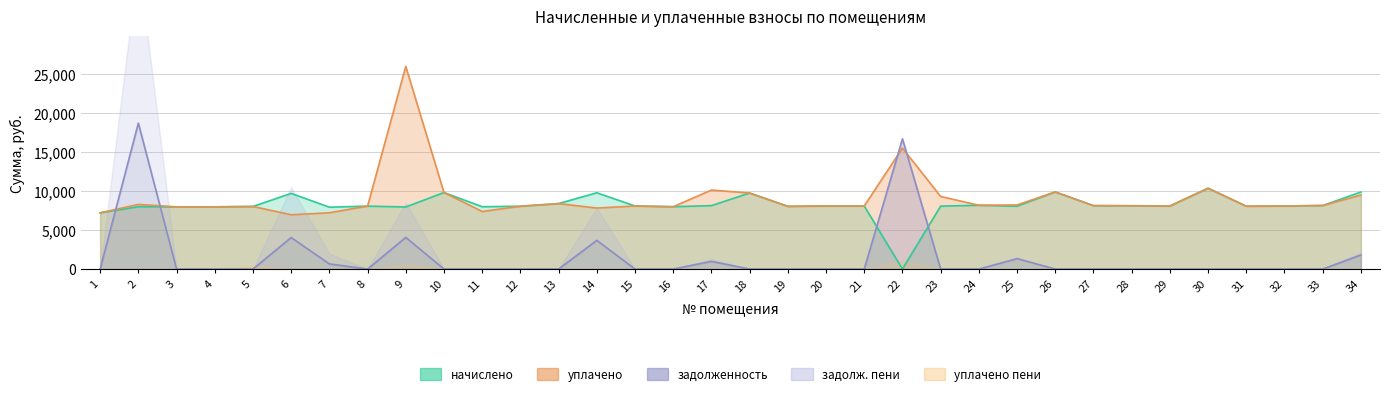

What is the value of the начислено point at the 29th from the left?

8064.0